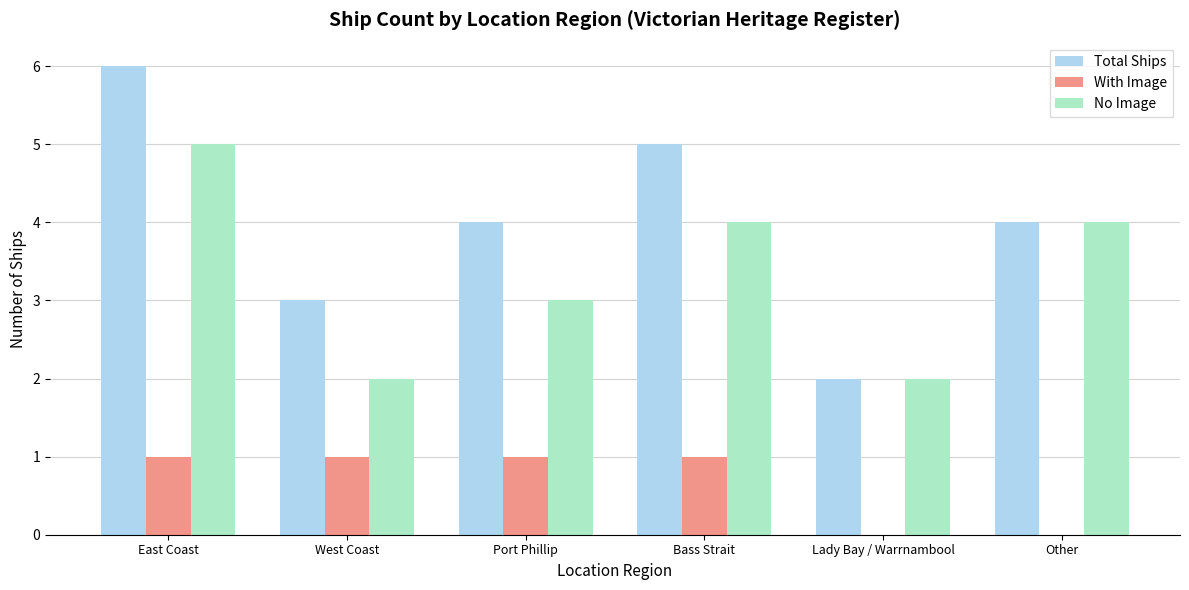

The Total Ships series shows 4 at Other. True or false?

True